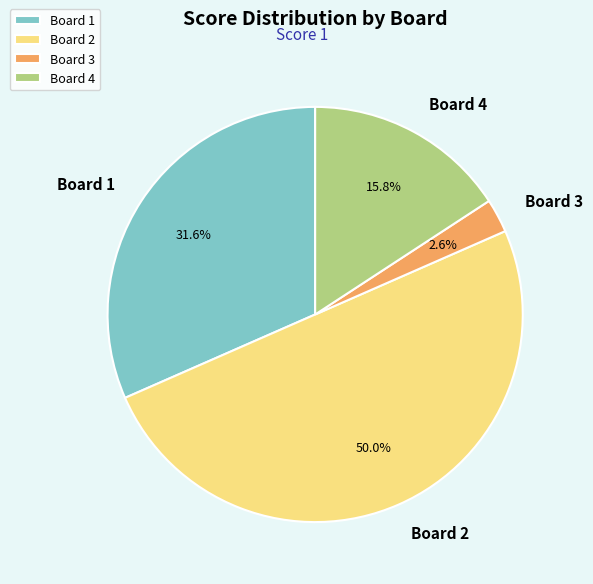

Does Board 3 represent more than half of the total?

No